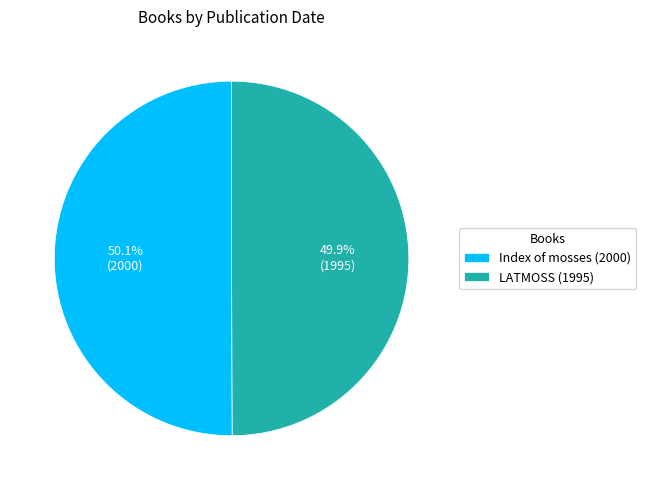

What portion of the pie excludes LATMOSS (1995)?

50.1%